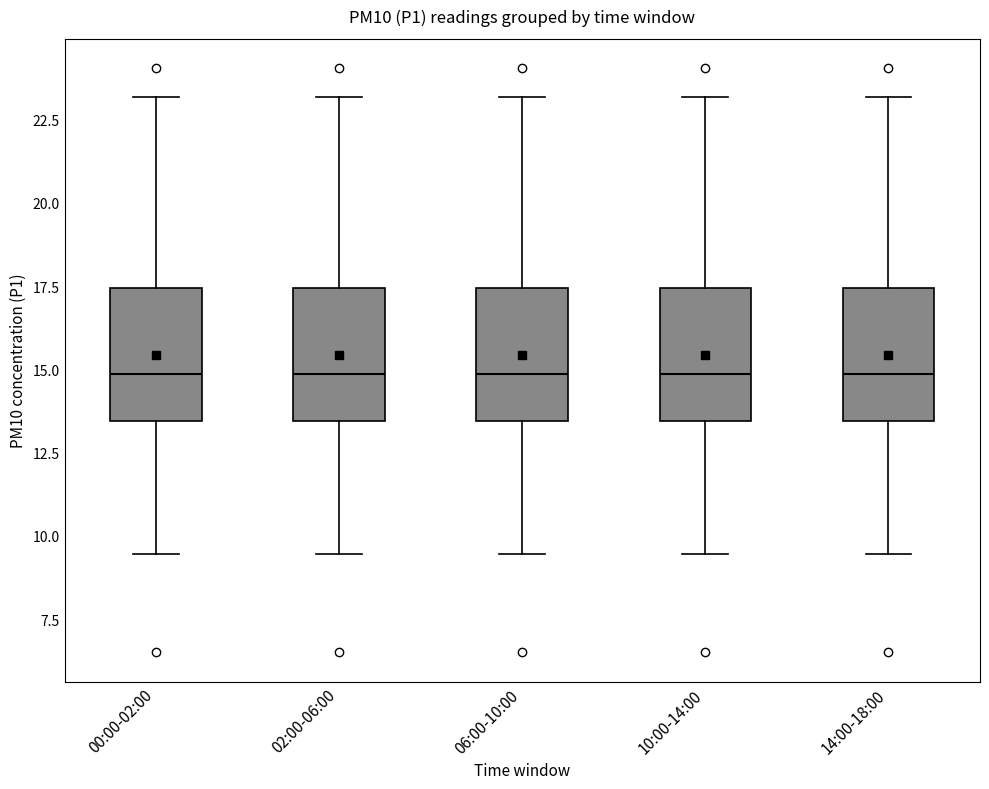

Where does the upper whisker of the box for 02:00-06:00 end on the y-axis? The values are not printed on the chart, so give them approximately, as read against the axis.

23.0